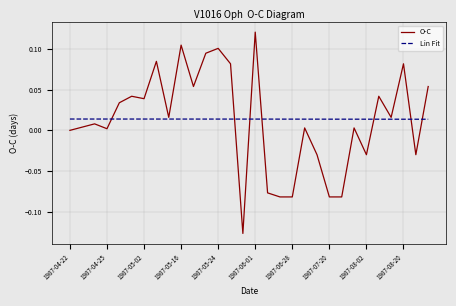

Rank the series by their maximum value, from lowest to highest.

Lin Fit, O-C